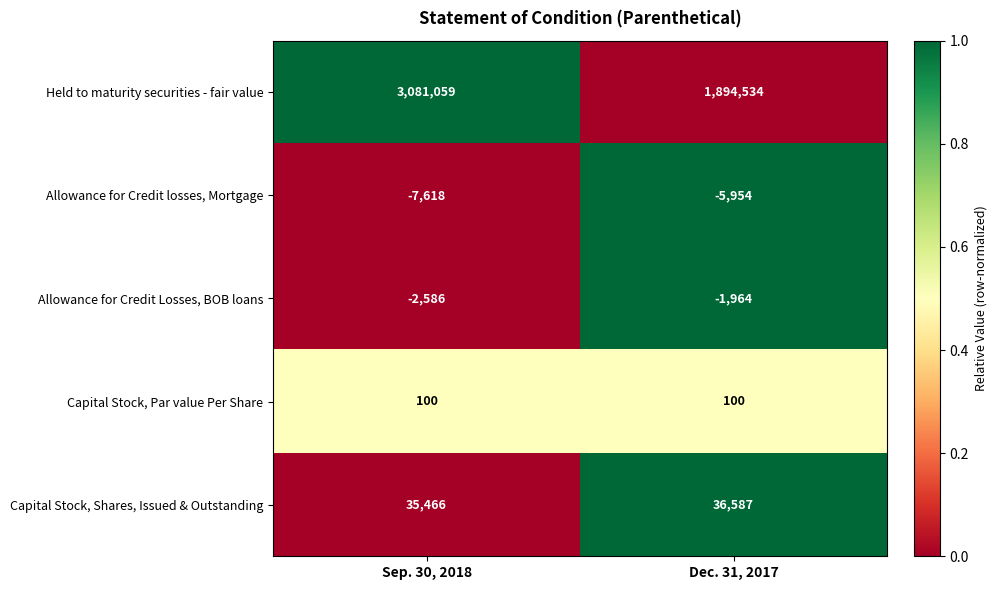

Which series has the largest total across all categories?

Held to maturity securities - fair value